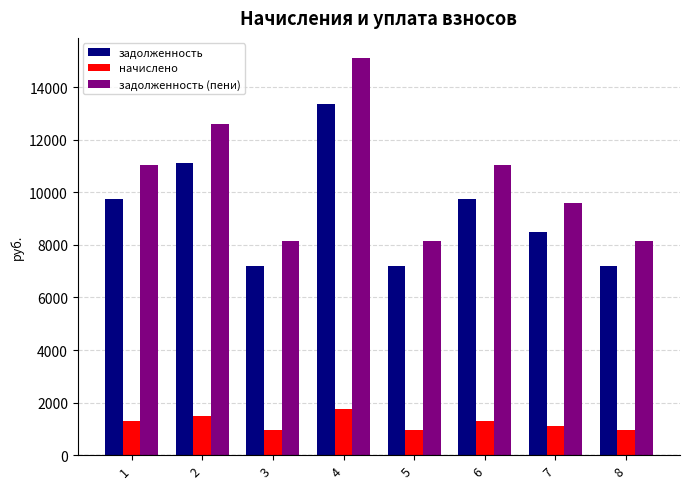

What is the maximum value for начислено?

1769.0